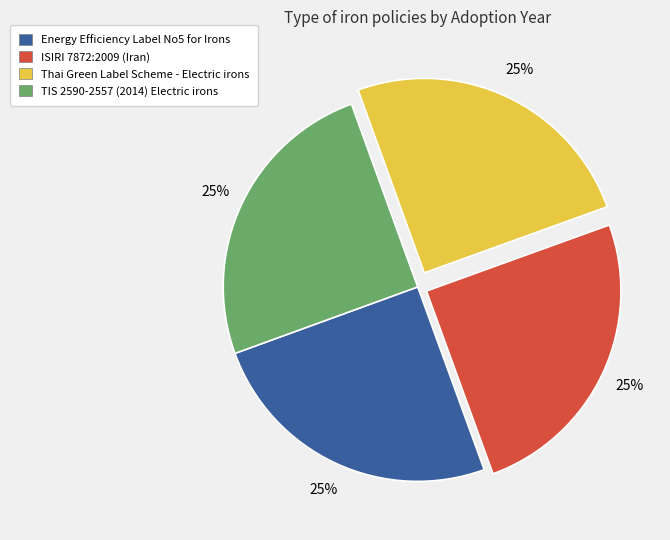

What is the ratio of the value at Thai Green Label Scheme - Electric irons to the value at ISIRI 7872:2009 (Iran)?

1.0